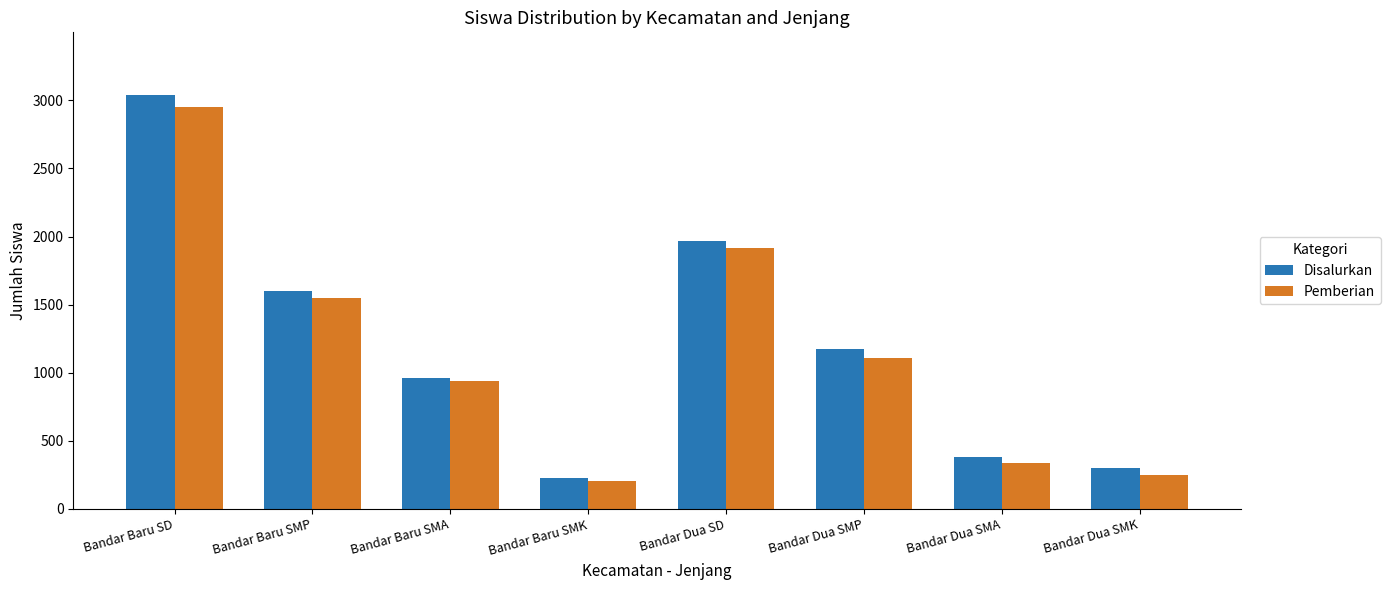

At which label does Pemberian reach its peak?

Bandar Baru SD